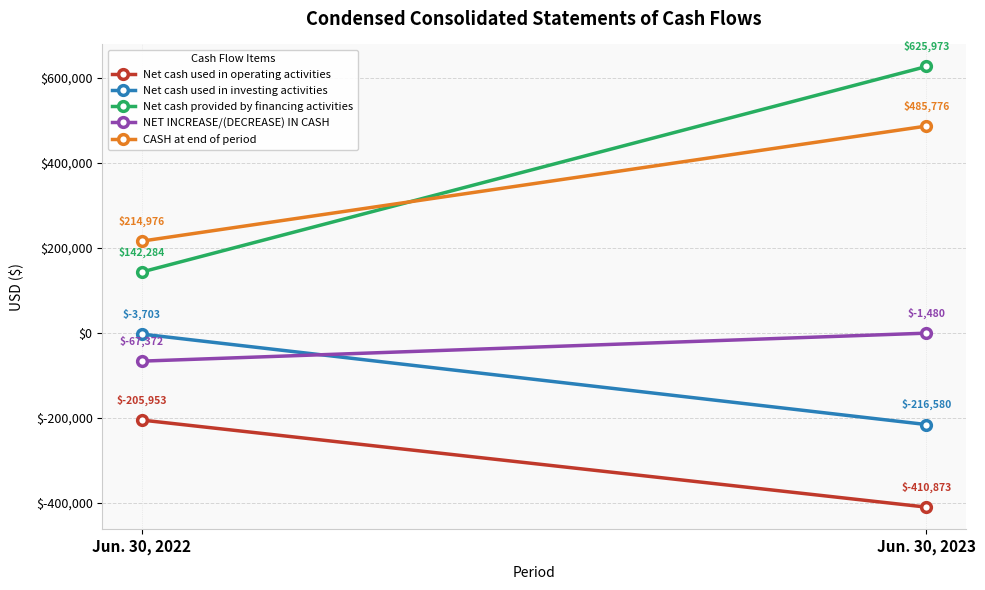

Which category has the lowest value in the NET INCREASE/(DECREASE) IN CASH series?

Jun. 30, 2022